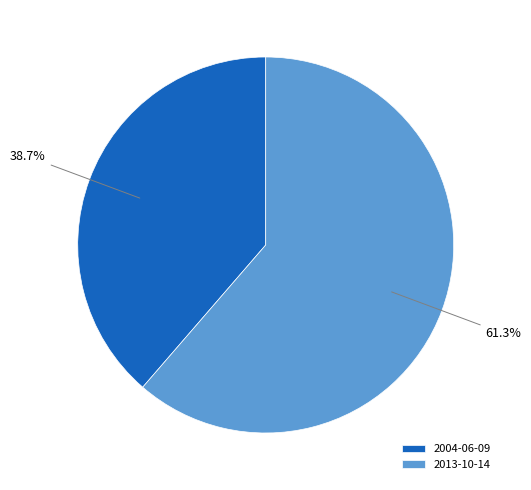

What is the majority slice?

2013-10-14